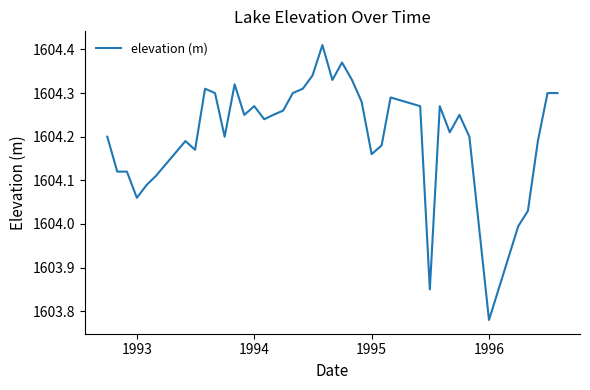

What is the difference between the maximum and minimum values?

0.6